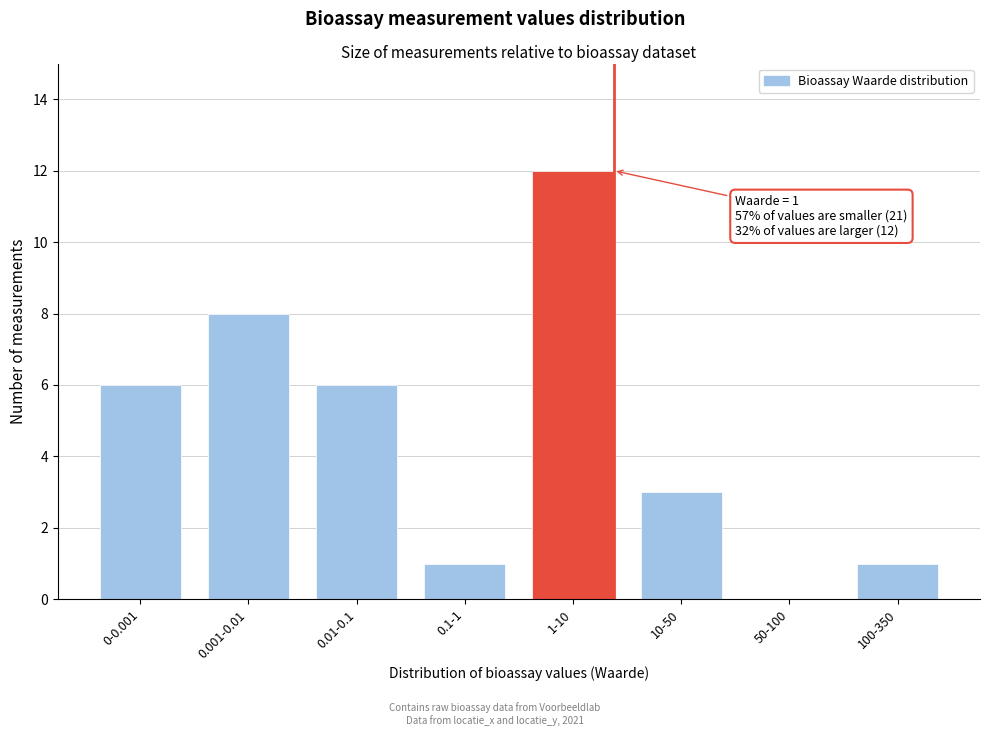

Reading left to right, transcribe all the data shown in this chart.

0-0.001=6	0.001-0.01=8	0.01-0.1=6	0.1-1=1	1-10=12	10-50=3	50-100=0	100-350=1